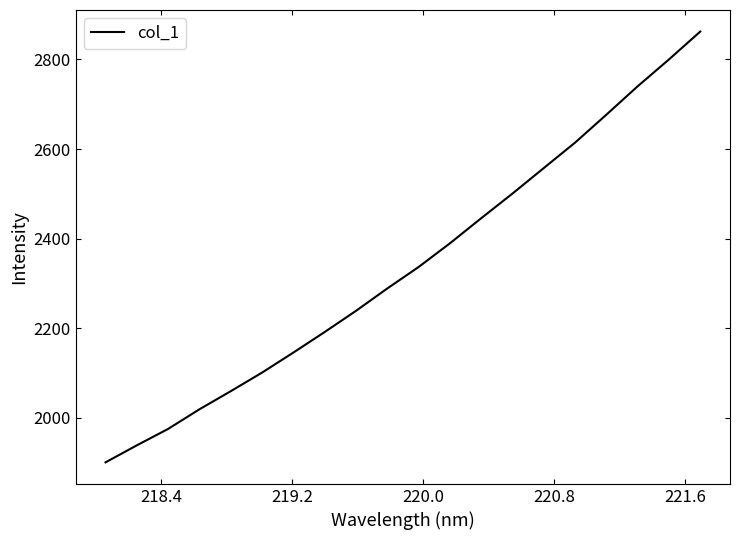

What is the difference between the maximum and minimum values?

961.3